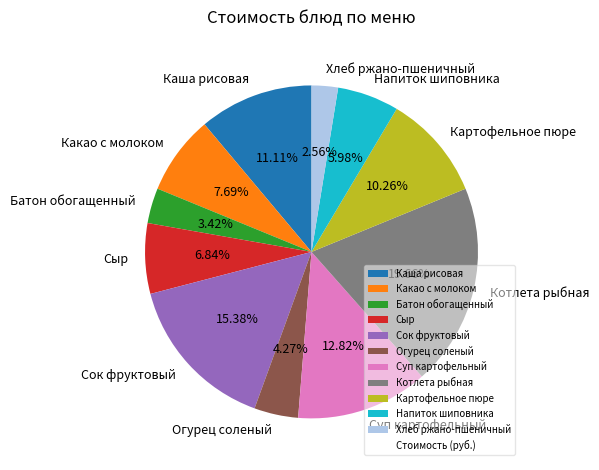

Combined, what portion of the pie is Каша рисовая and Огурец соленый?

15.4%